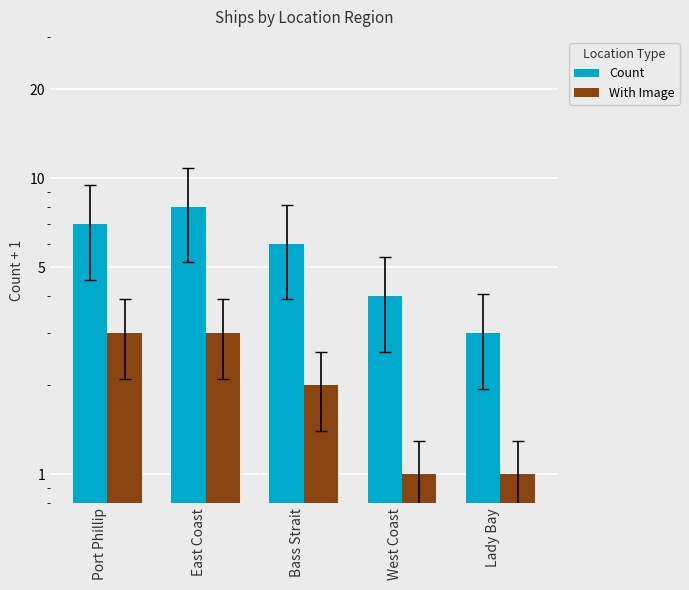

Which series changed the most between East Coast and Bass Strait?

Count